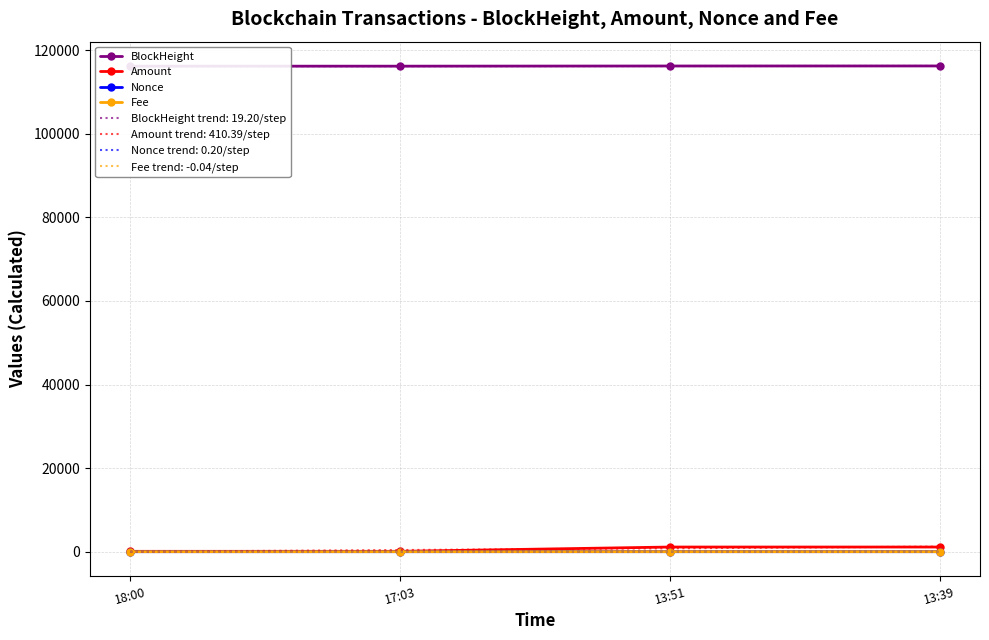

What is the label of the 2nd point from the left?

17:03